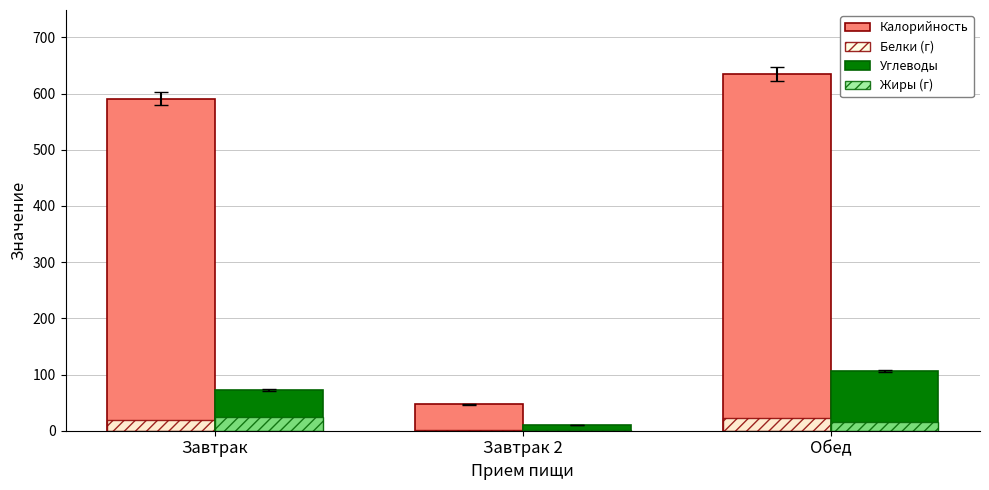

What is the spread (max minus min) of values at Завтрак 2?

46.6